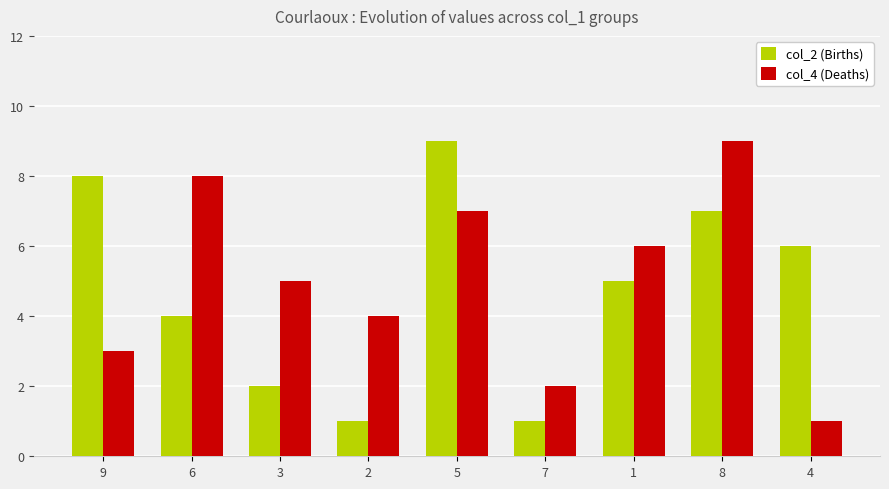

Rank the categories by col_4 (Deaths) value from highest to lowest.

8, 6, 5, 1, 3, 2, 9, 7, 4